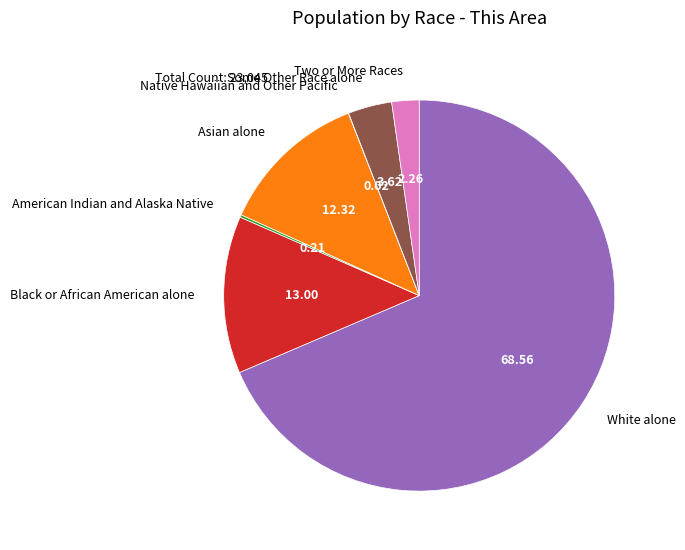

Between Black or African American alone and Some Other Race alone, which is larger?

Black or African American alone